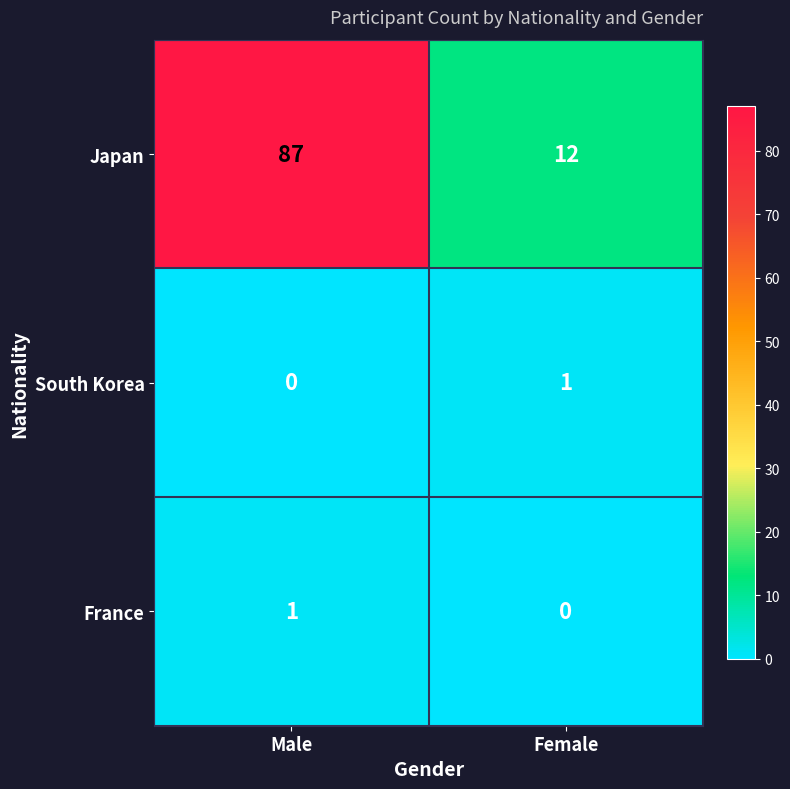

Where is Japan nearest to the value 49?

Female